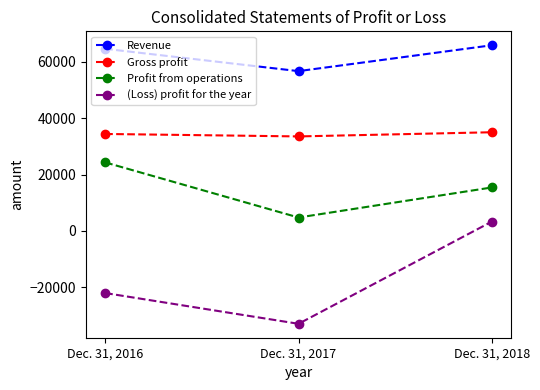

What is the greatest value displayed?

65925